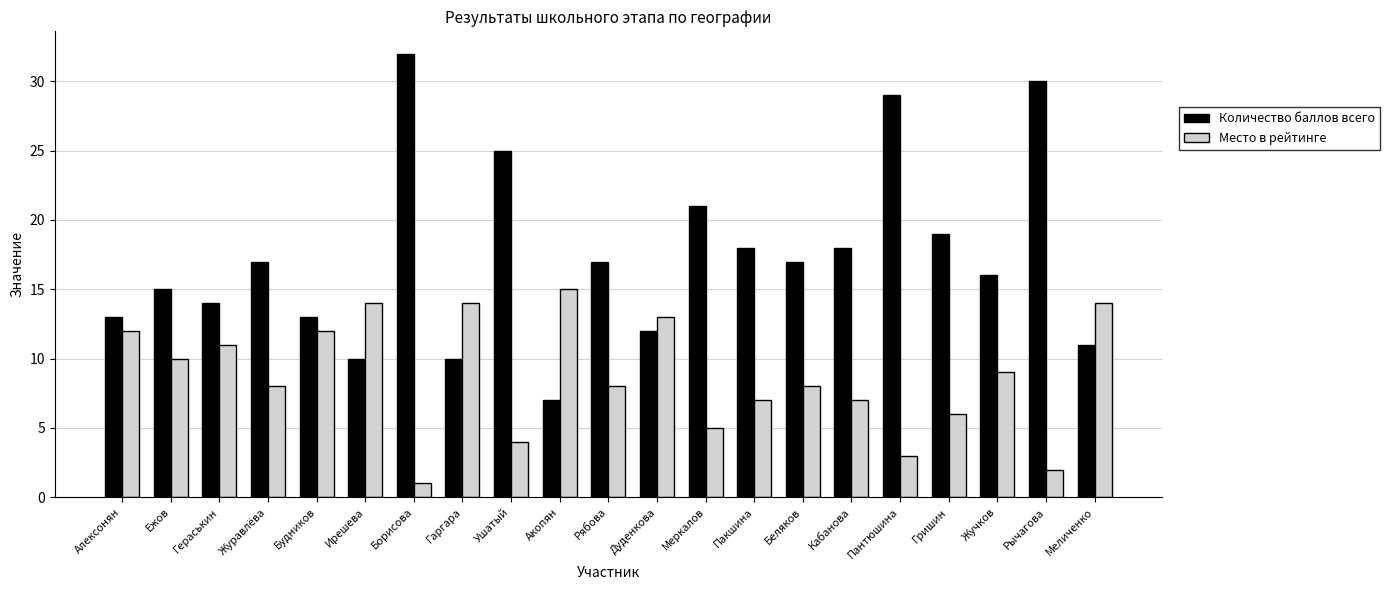

What is the average value of the Количество баллов всего series?

17